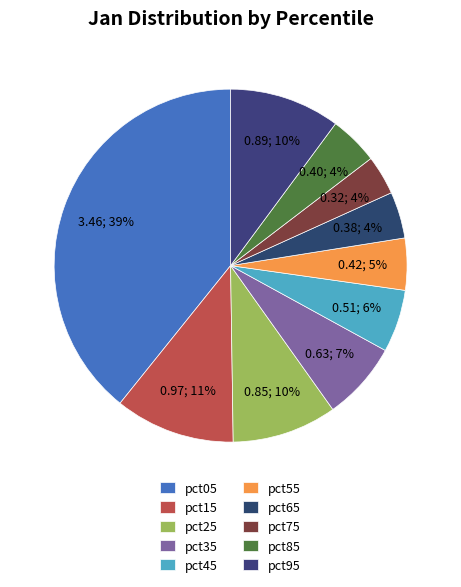

Between pct05 and pct35, which is larger?

pct05